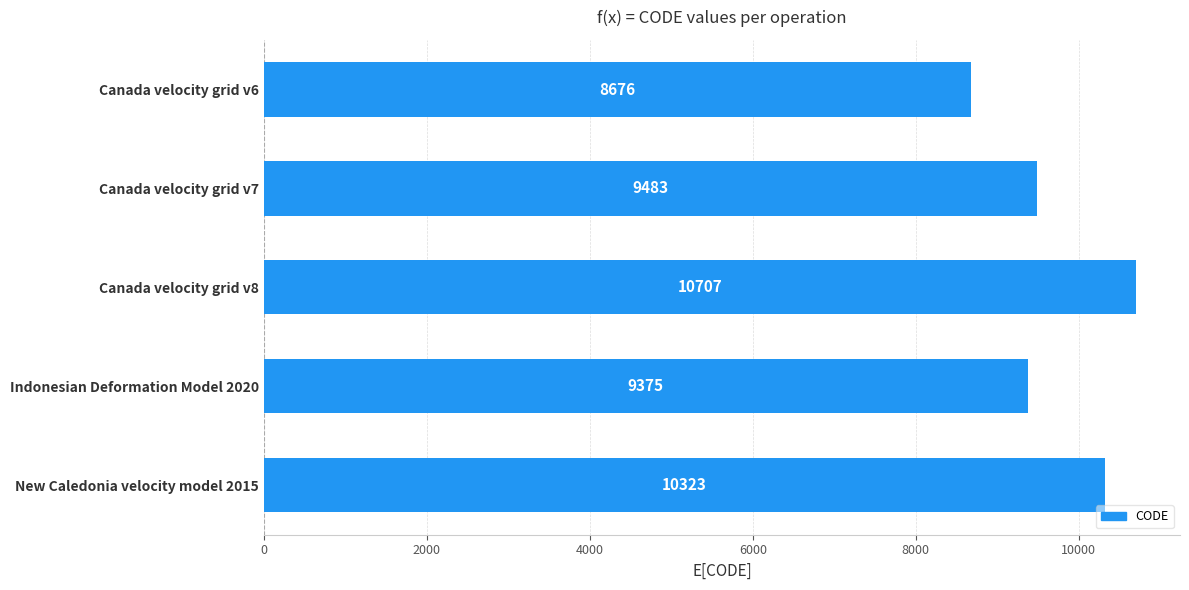

At which label is the value closest to 9691?

Canada velocity grid v7